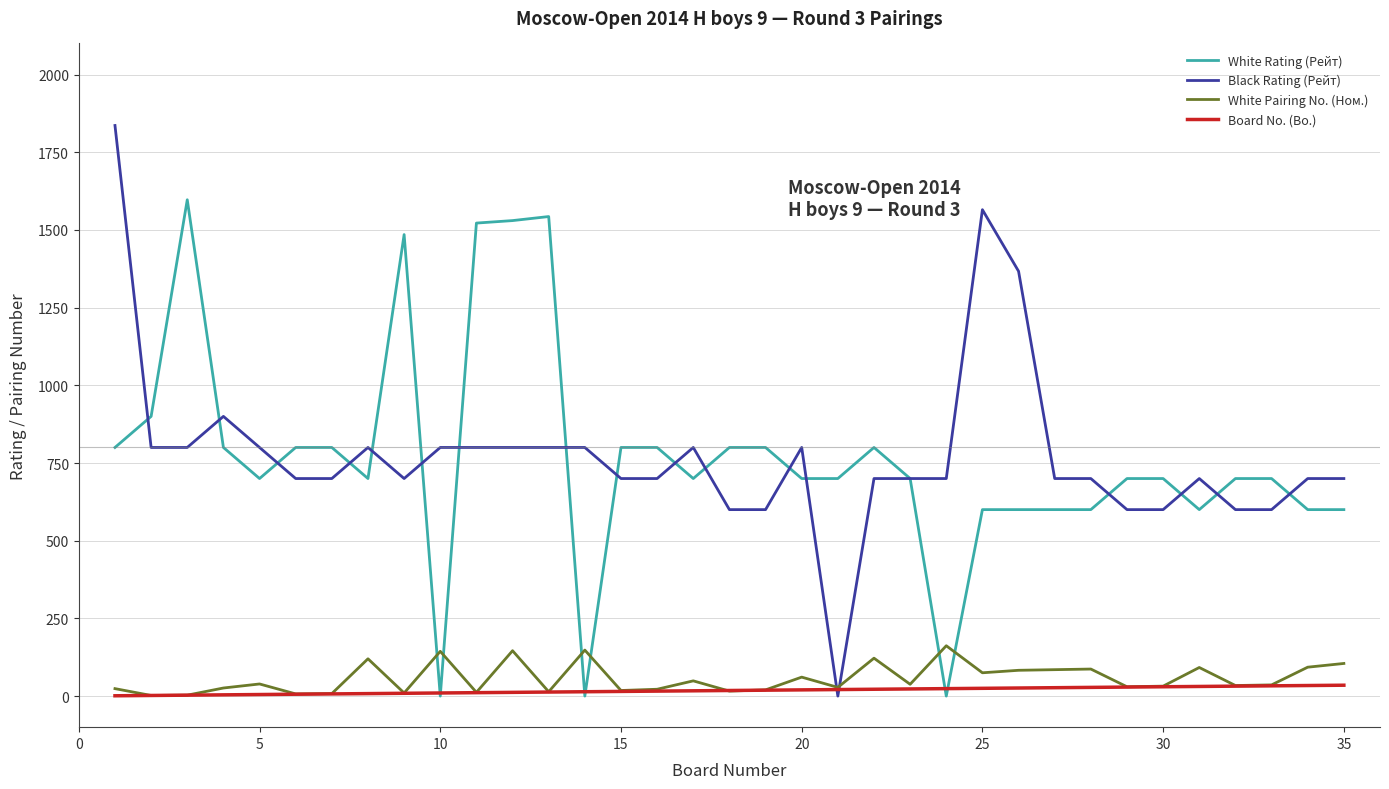

True or false: White Rating (Рейт) and White Pairing No. (Ном.) intersect in this chart.

True